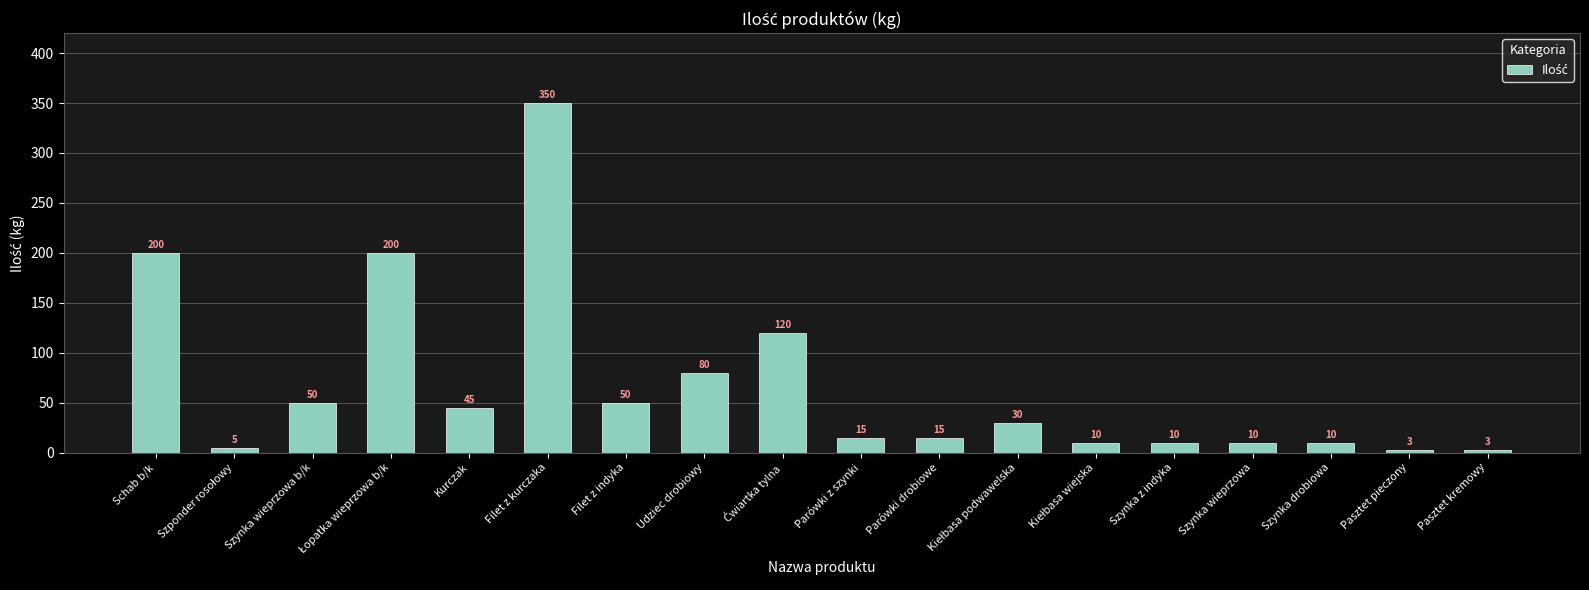

At which category does the chart reach its peak across all series?

Filet z kurczaka